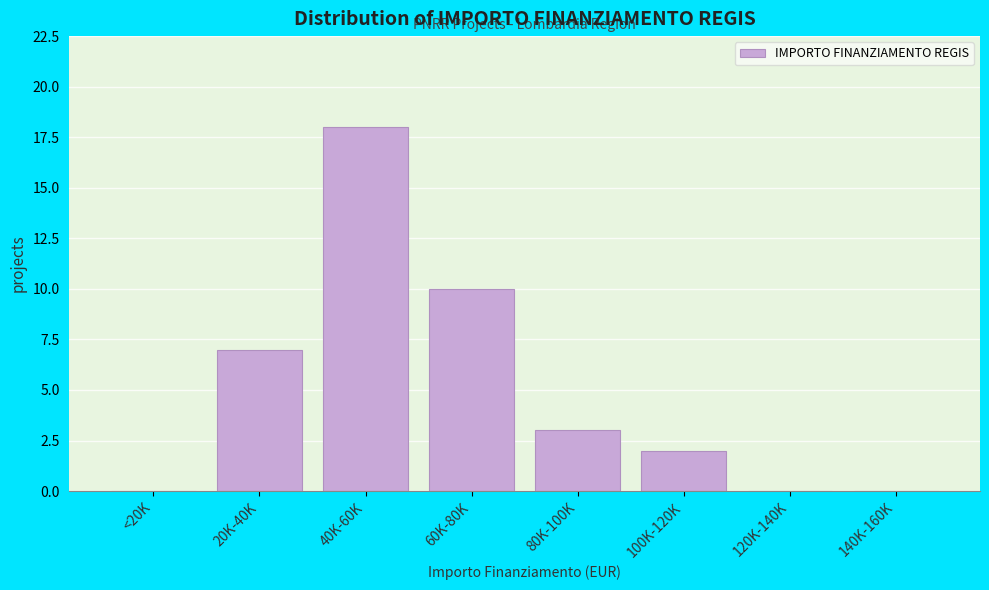

Reading left to right, list all the values displayed in this chart.

<20K=0	20K-40K=7	40K-60K=18	60K-80K=10	80K-100K=3	100K-120K=2	120K-140K=0	140K-160K=0